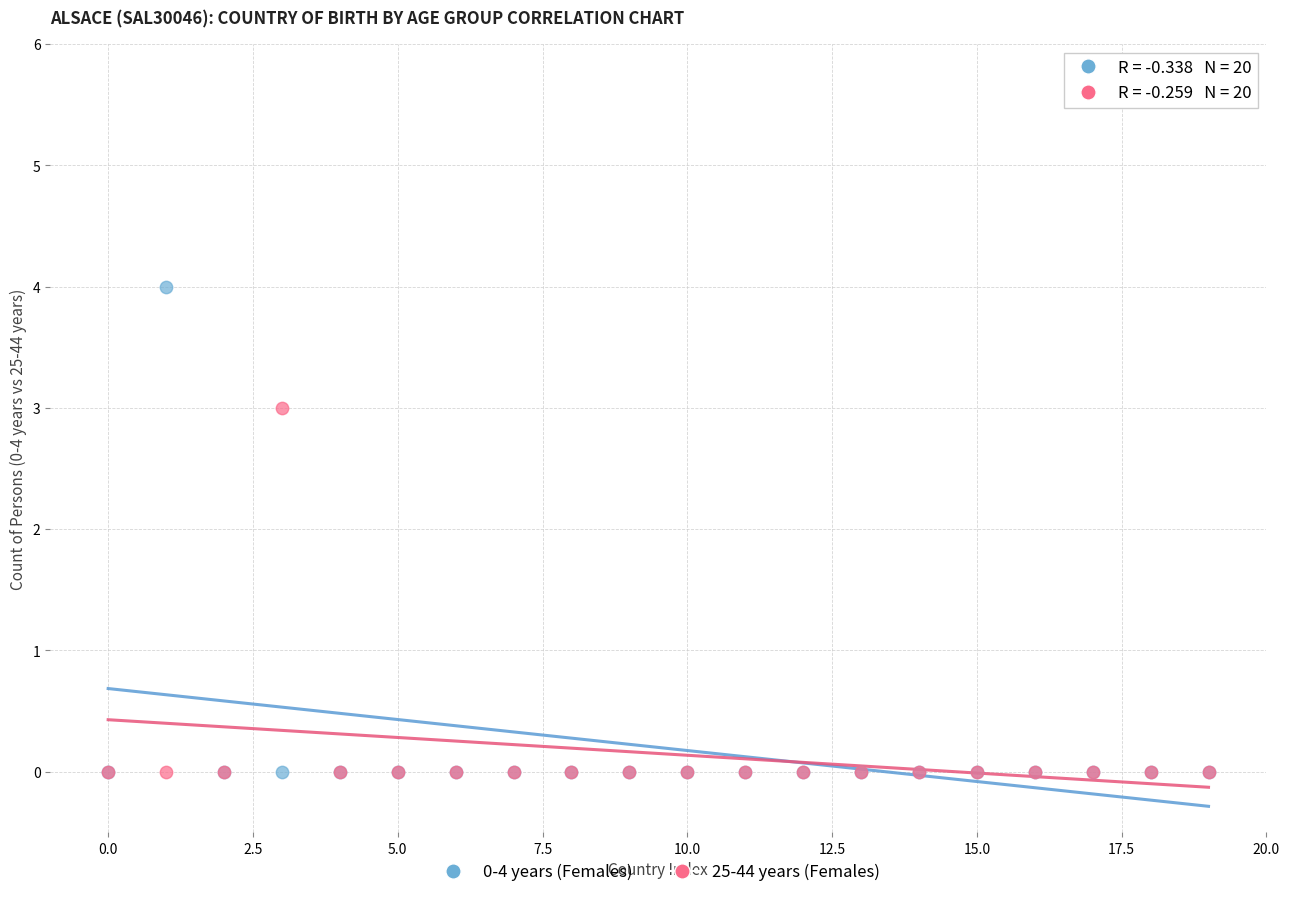

Across all series, what Y value is closest to 2?

3